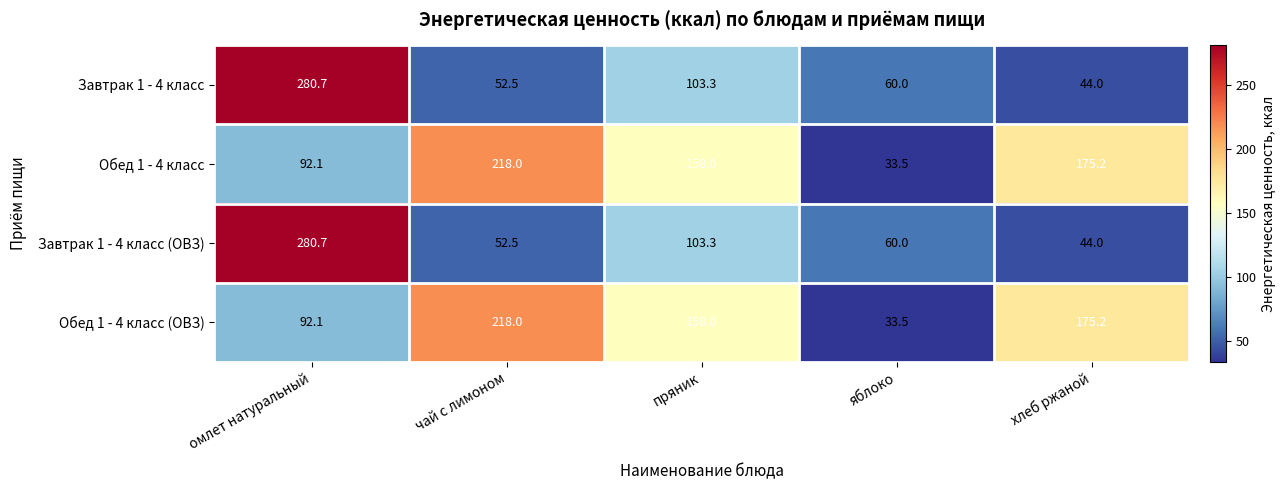

At which category is the sum across all series the highest?

омлет натуральный